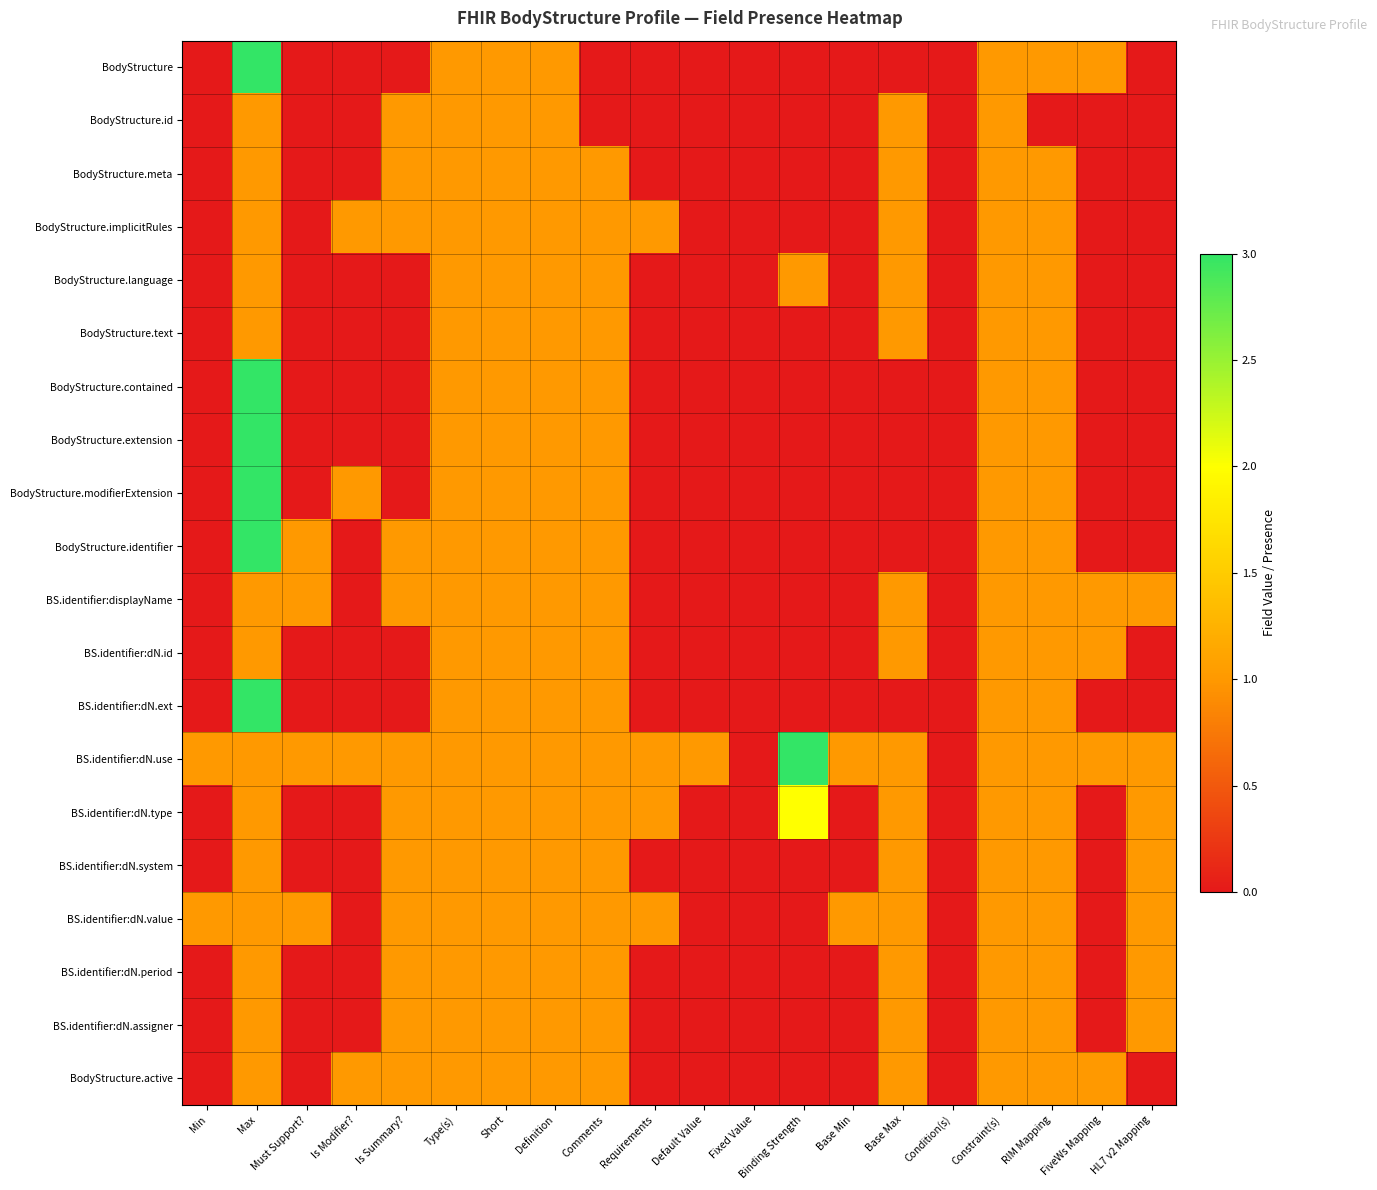

What is the total value across all series at Default Value?

1